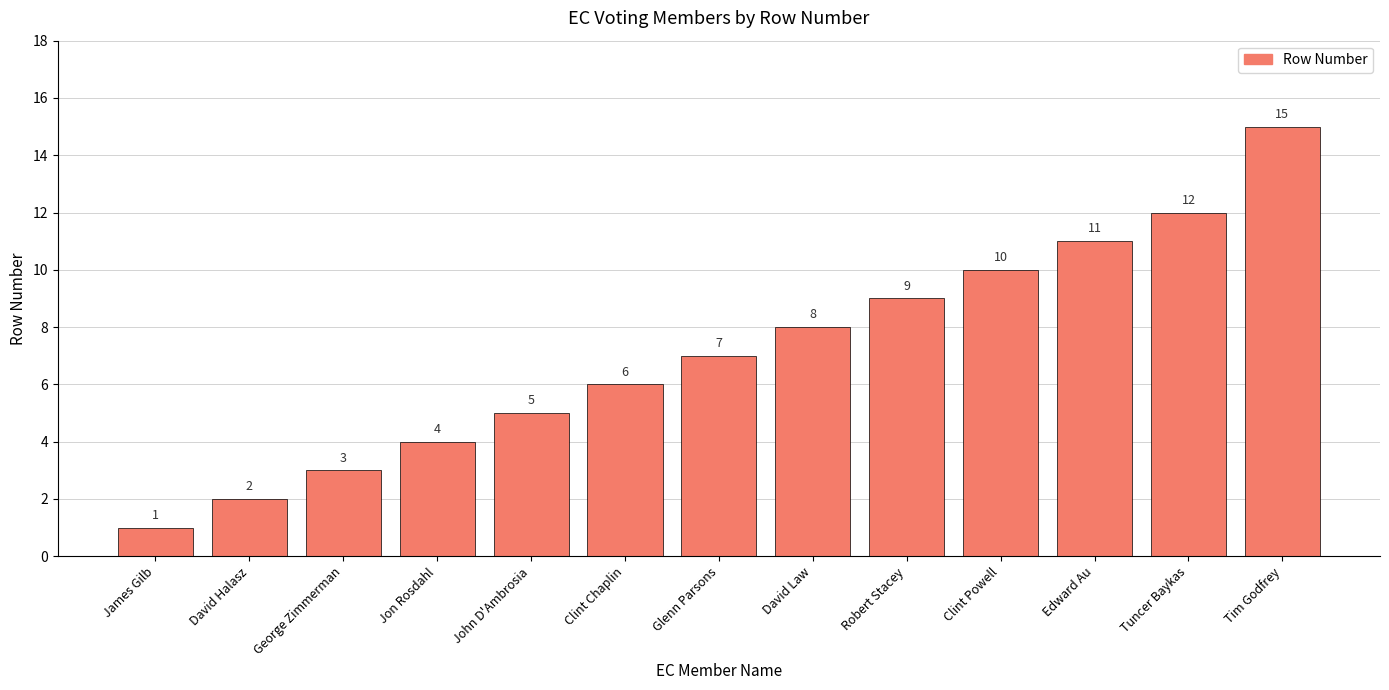

What is the value of the 9th bar from the left?

9